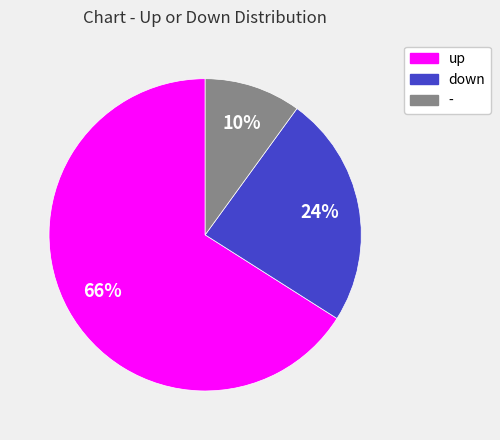

Is it true that down is 24% of the pie?

True